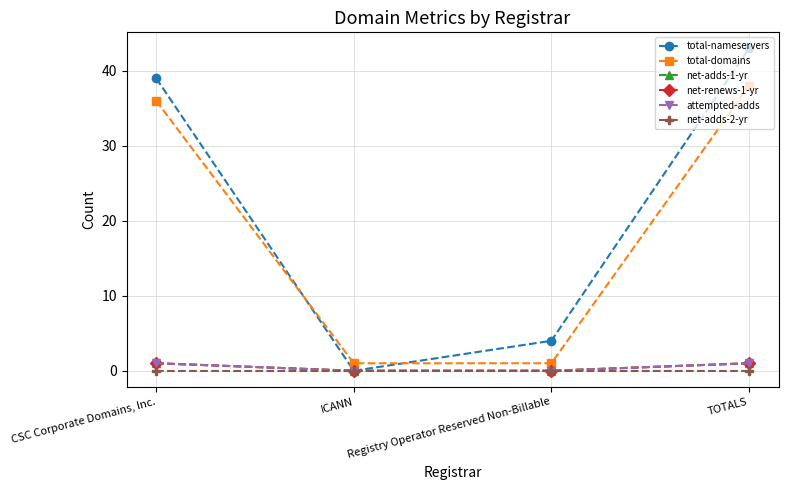

What are all the series names shown in the legend?

total-nameservers, total-domains, net-adds-1-yr, net-renews-1-yr, attempted-adds, net-adds-2-yr